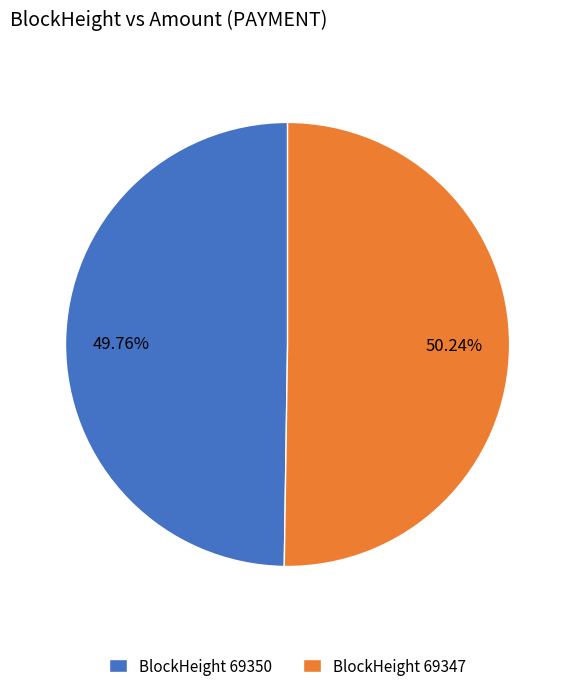

Does any single category account for the majority?

Yes